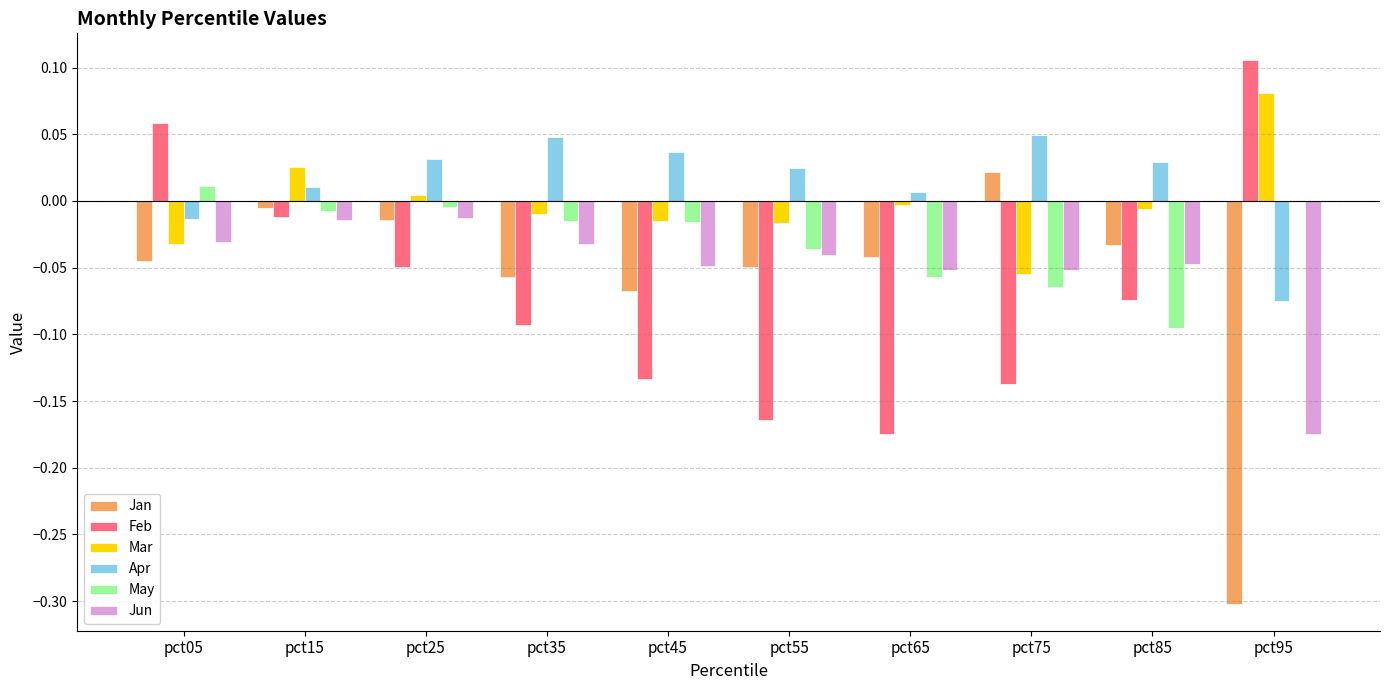

What is the sum of all Feb values?

-0.7